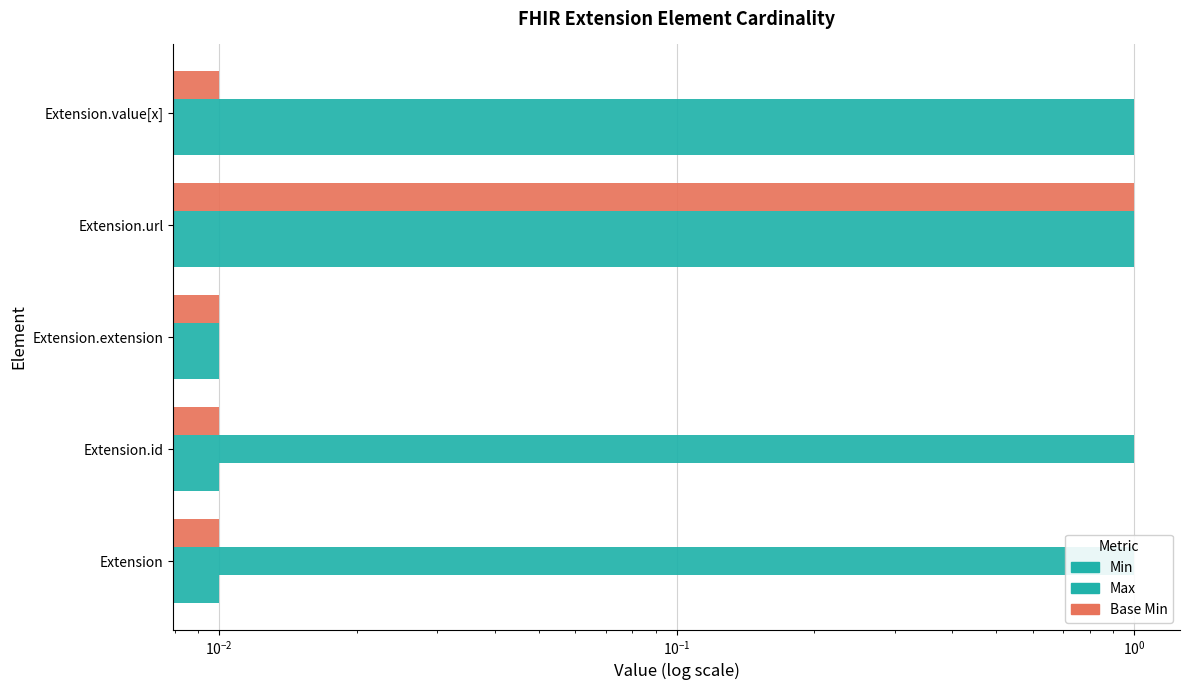

Between $\mathdefault{10^{-4}}$ and $\mathdefault{10^{0}}$, which series saw the biggest shift?

Min